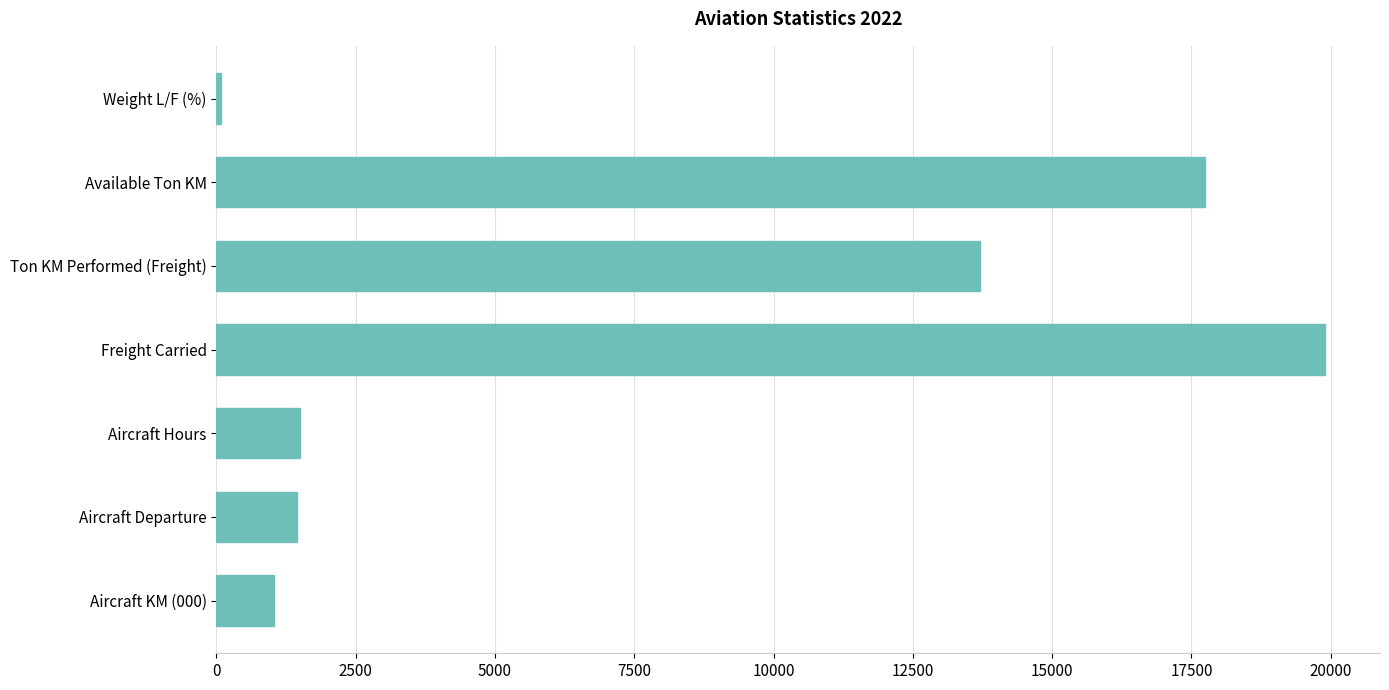

Read the value at Freight Carried.

19889.0